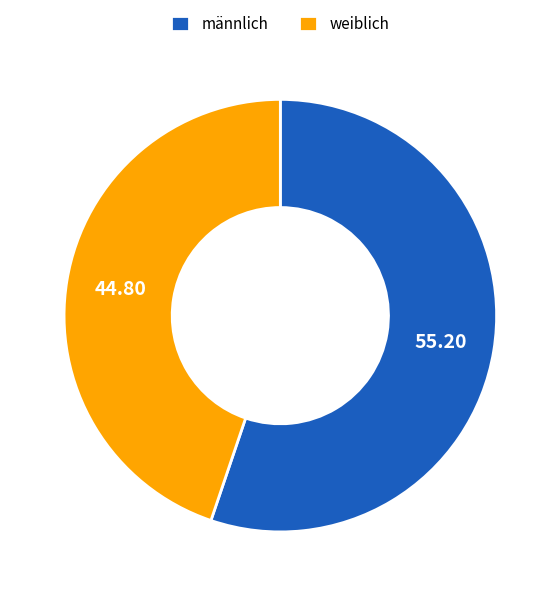

Does any single category account for the majority?

Yes